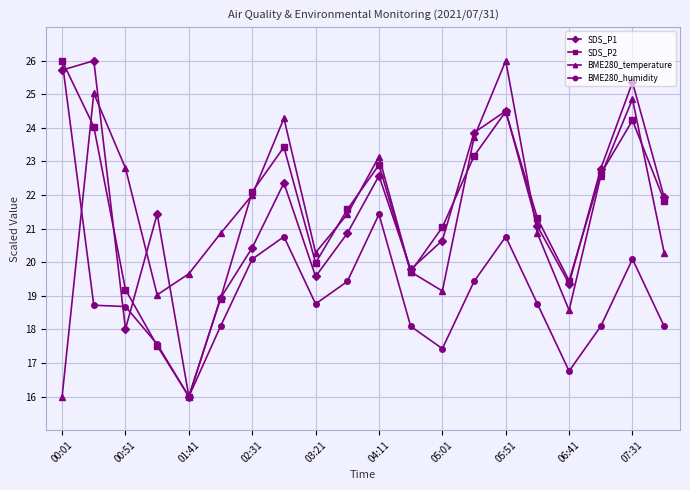

How many interior local valleys does the BME280_temperature series have?

4